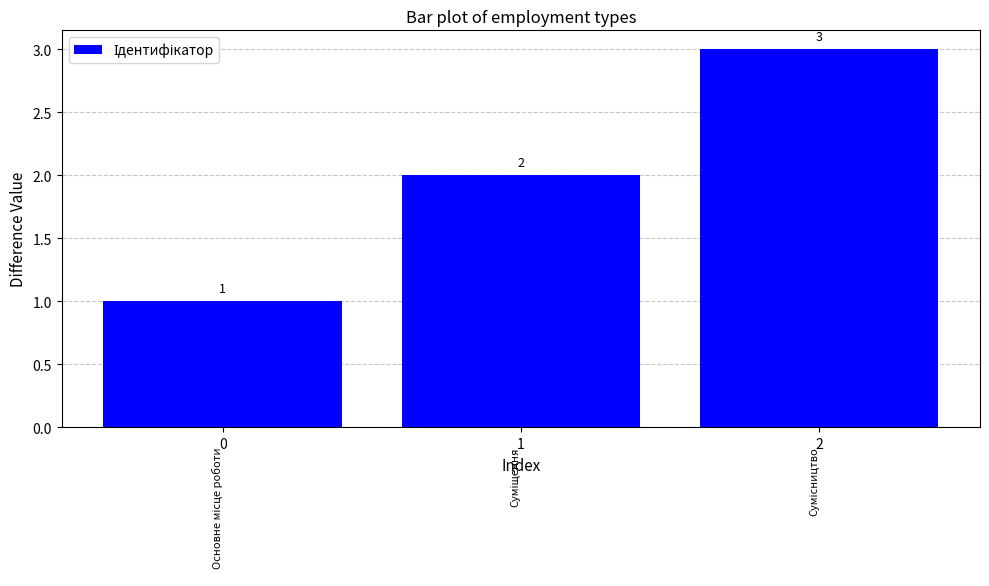

Which label corresponds to the largest value in the chart?

2